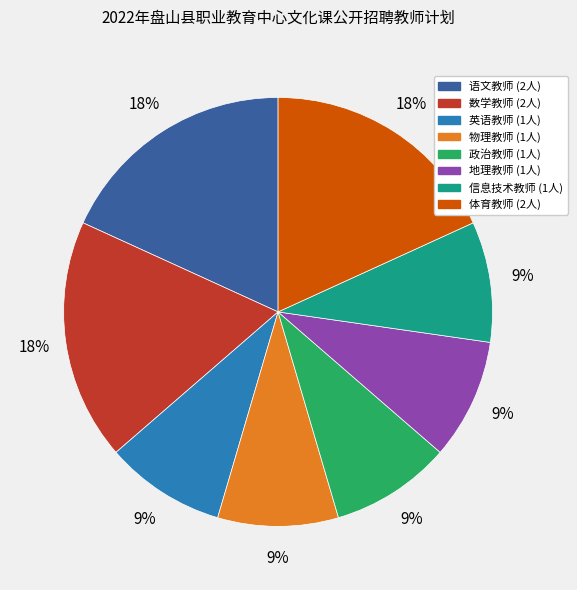

What is the ratio of the value at 体育教师 to the value at 语文教师?

1.0